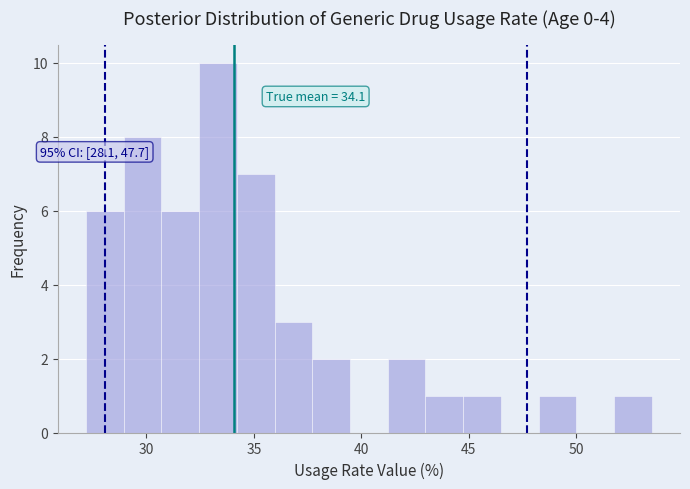

Around what value on the x-axis is the tallest bar? Give the approximate position of its centre, as read against the axis.

33.5